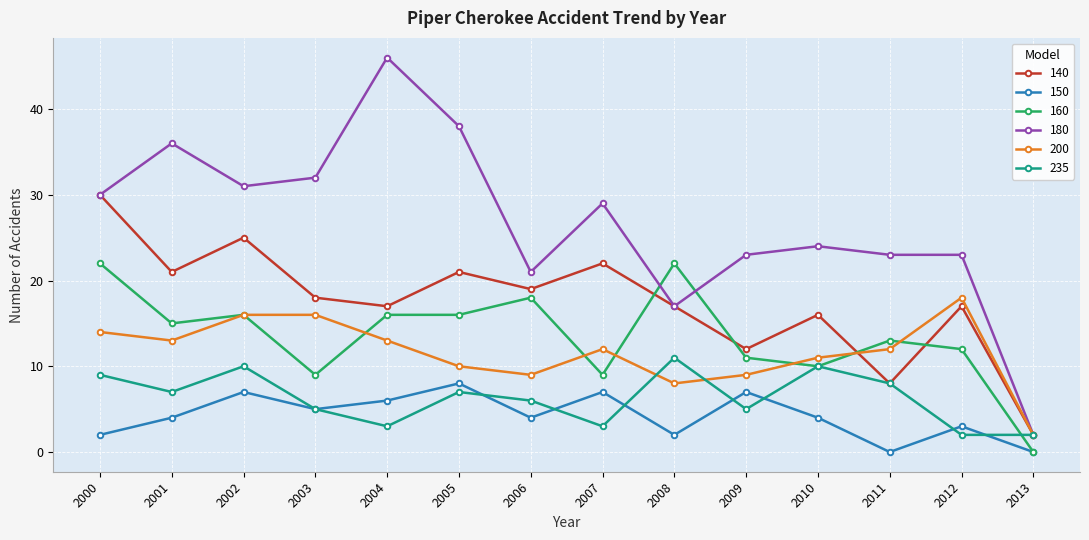

What is the sum of the 235 values at 2012 and 2007?

5